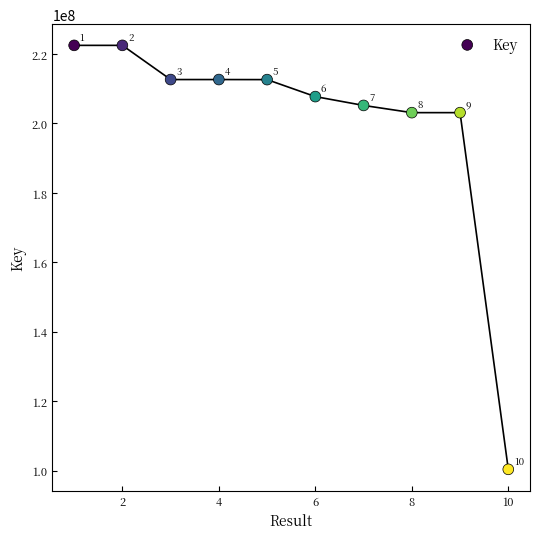

What Y value in the scatter plot is closest to 161449350?

203121602